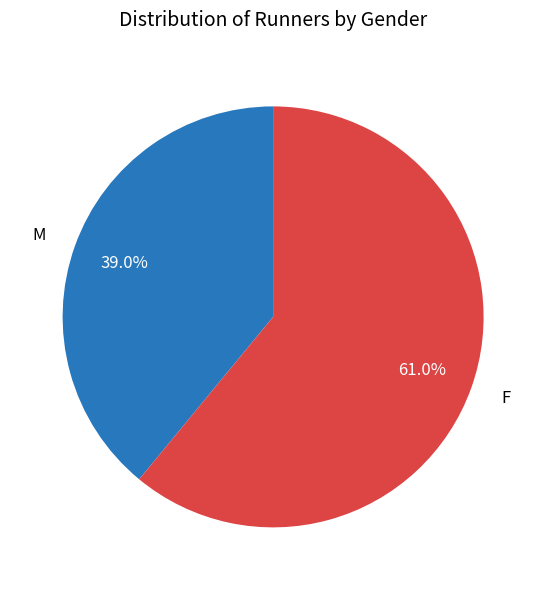

Between F and M, which is larger?

F